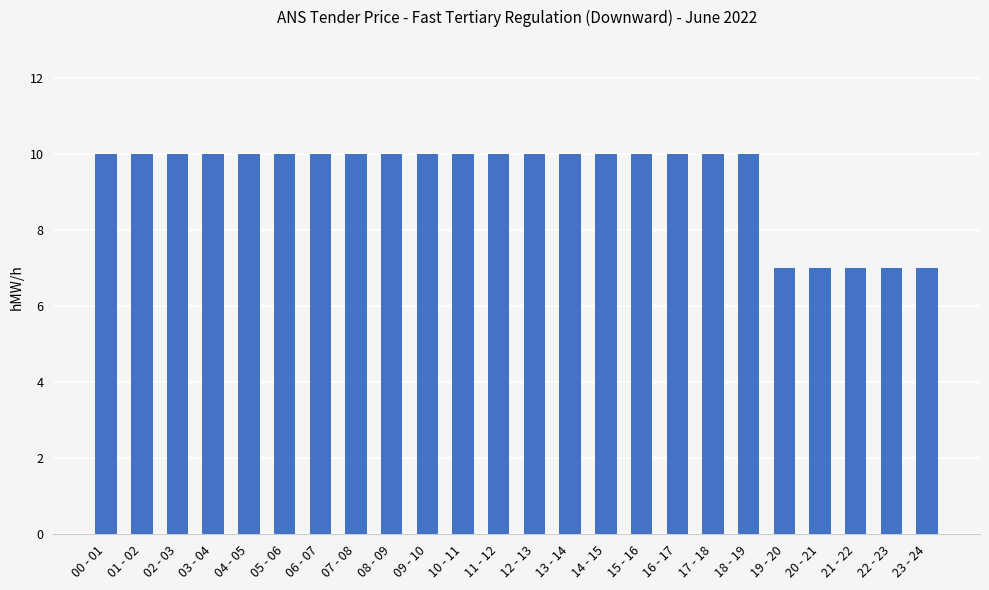

What is the label of the 11th bar from the left?

10 - 11